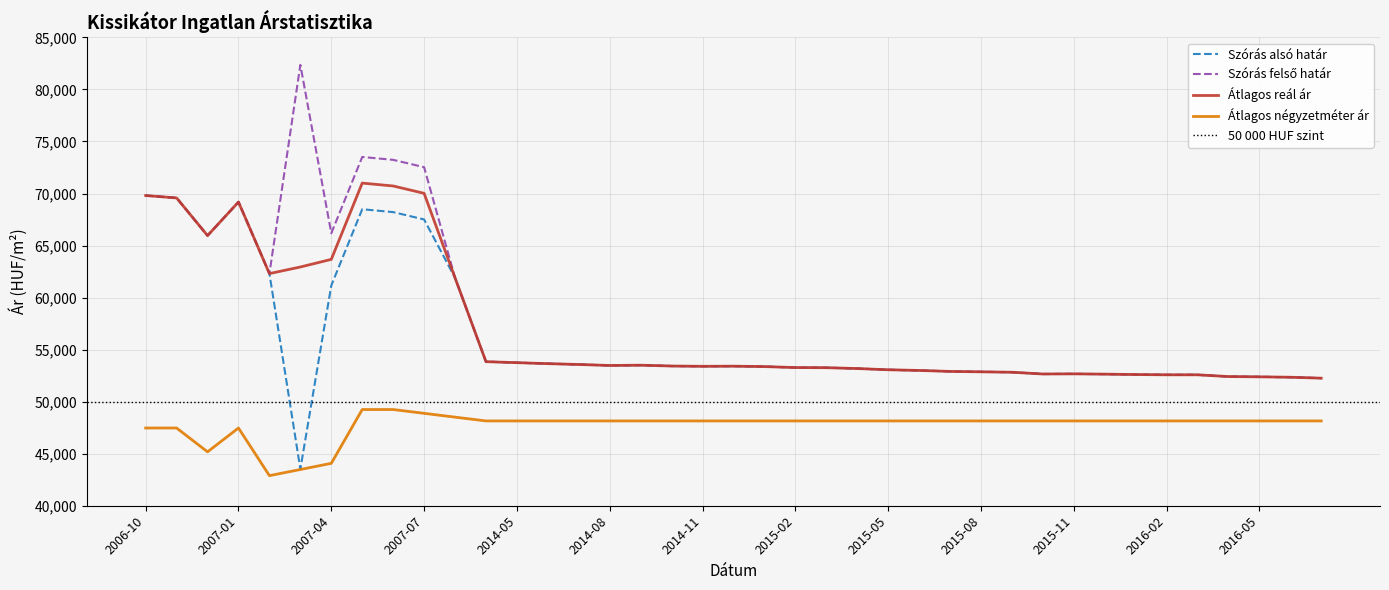

Read the Szórás alsó határ value at 2014-05.

53747